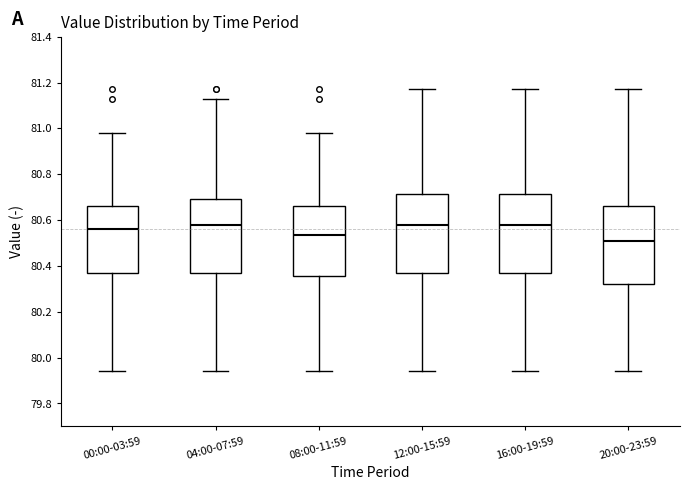

Reading left to right, read every box against the y-axis: the position of its median line, the range the box covers, and the ends of its whiskers. The values are not printed on the chart, so give them approximately, as read against the axis.

00:00-03:59: median 80.56, box 80.38 to 80.66, whiskers 79.94 to 80.98
04:00-07:59: median 80.58, box 80.38 to 80.70, whiskers 79.94 to 81.14
08:00-11:59: median 80.54, box 80.36 to 80.66, whiskers 79.94 to 80.98
12:00-15:59: median 80.58, box 80.38 to 80.72, whiskers 79.94 to 81.18
16:00-19:59: median 80.58, box 80.38 to 80.72, whiskers 79.94 to 81.18
20:00-23:59: median 80.52, box 80.32 to 80.66, whiskers 79.94 to 81.18